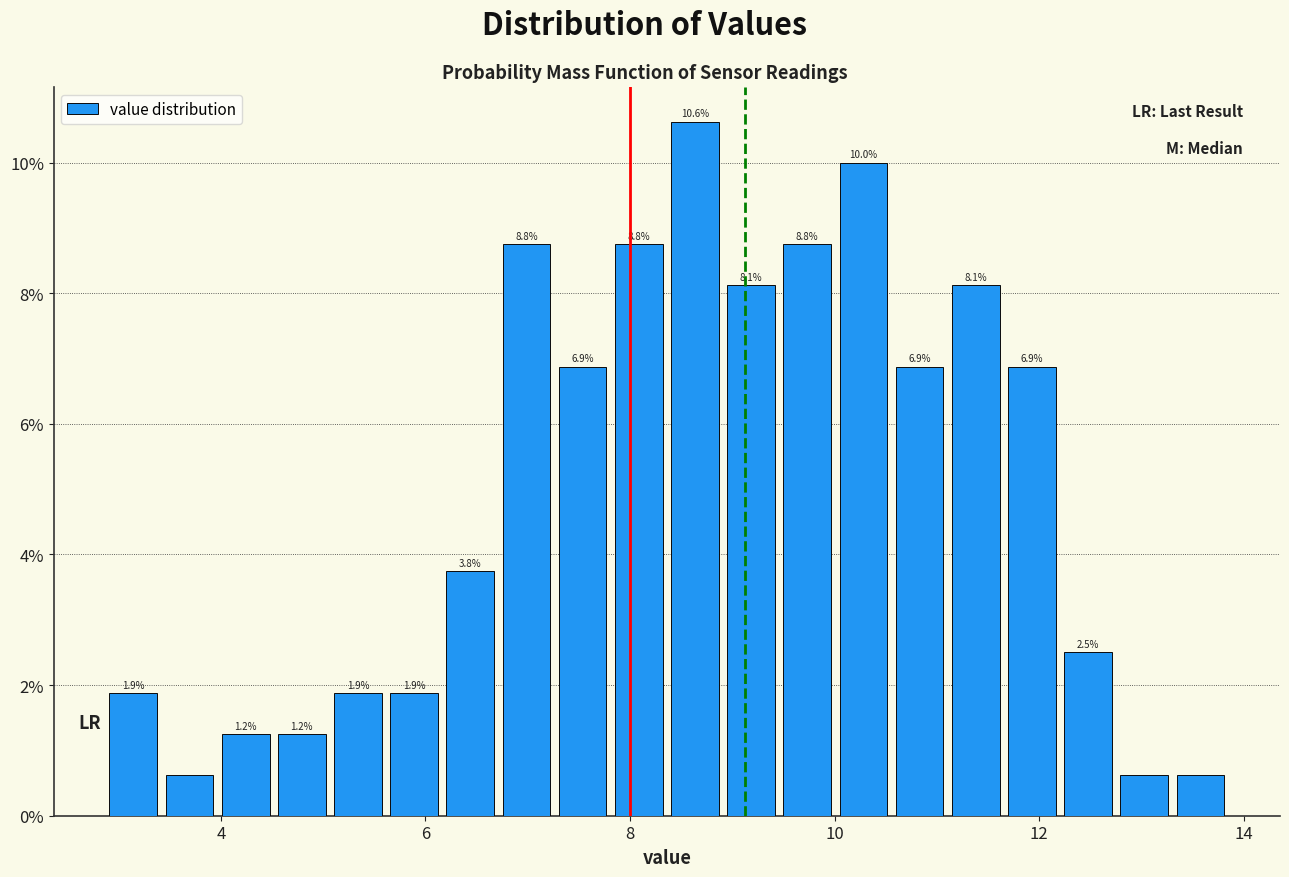

Read against the x-axis, roughly where is the centre of the tallest bar?

8.6